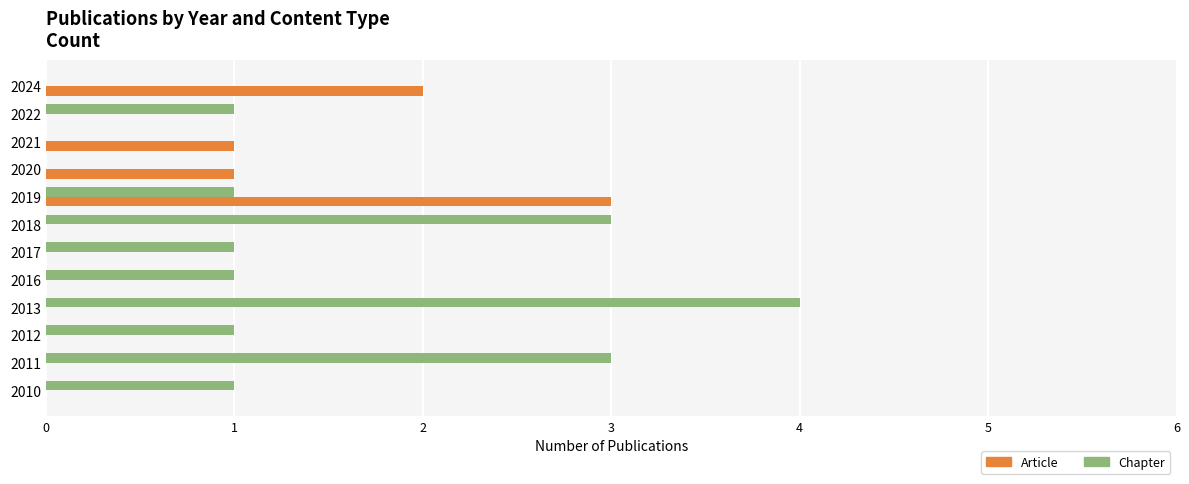

Which series has the largest total across all categories?

Chapter